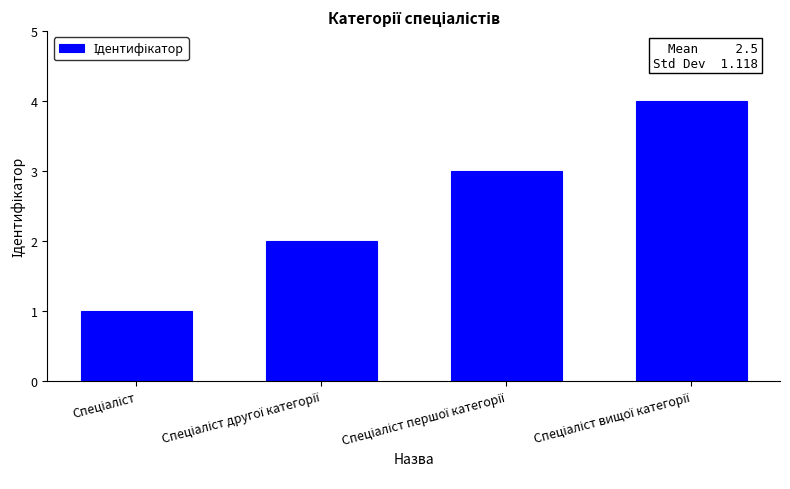

What is the greatest value displayed?

4